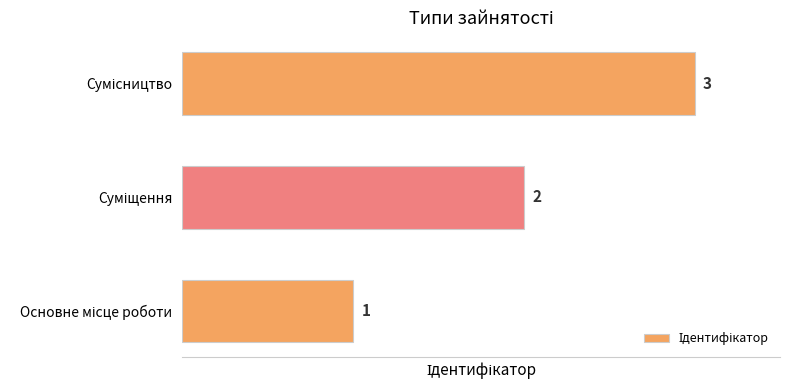

What is the greatest value displayed?

3